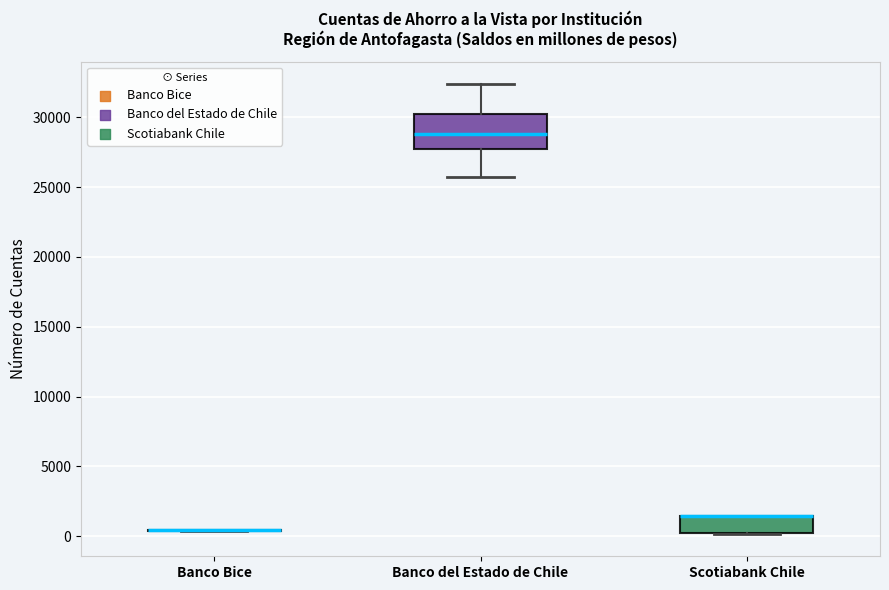

Reading left to right, read every box against the y-axis: the position of its median line, the range the box covers, and the ends of its whiskers. The values are not printed on the chart, so give them approximately, as read against the axis.

Banco Bice: box collapsed to a line at 500, whiskers 500 to 500
Banco del Estado de Chile: median 29000, box 27500 to 30000, whiskers 25500 to 32500
Scotiabank Chile: median 1500 (drawn on the box's upper edge), box 0 to 1500, whiskers 0 to 1500